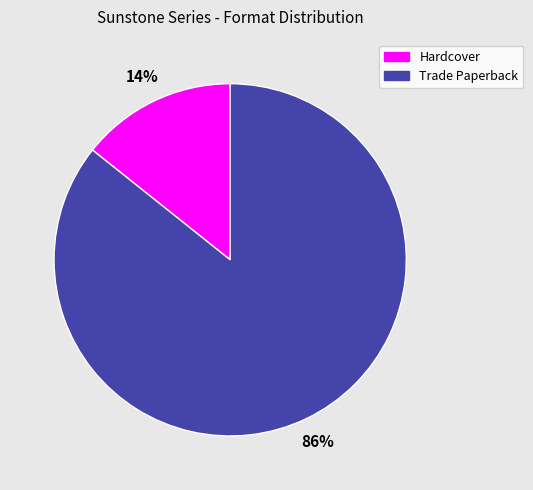

The Trade Paperback slice represents 86% of the pie. True or false?

True